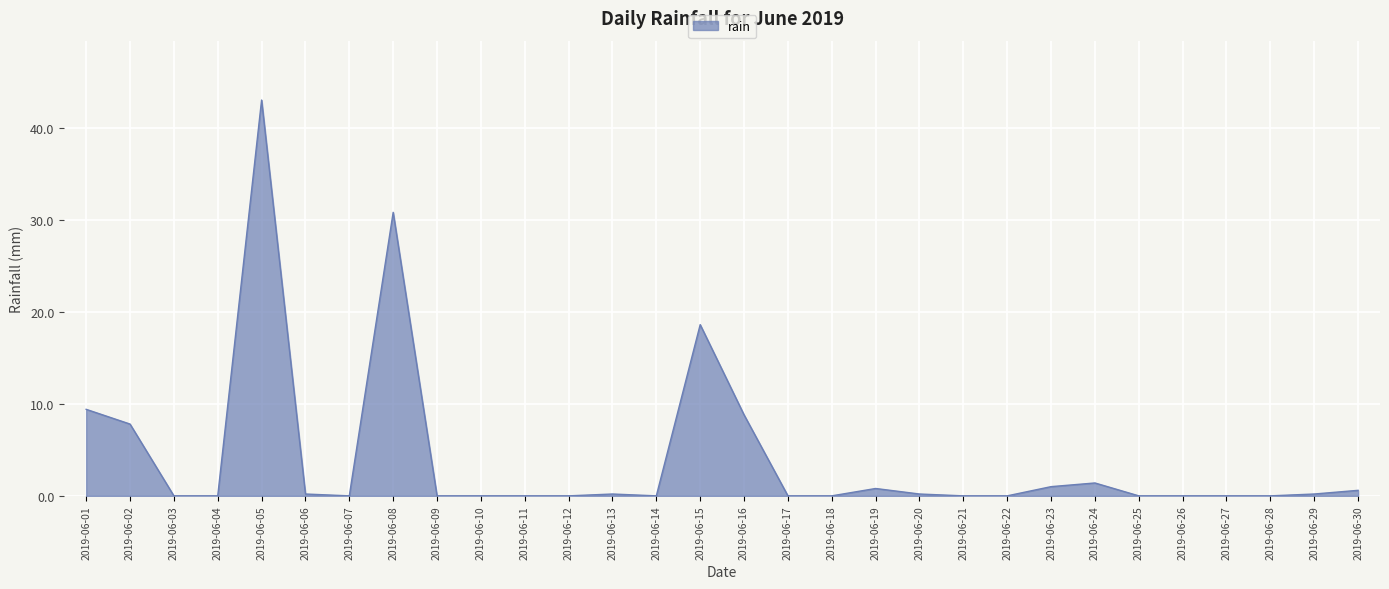

Reading left to right, list all the values displayed in this chart.

2019-06-01=9.4	2019-06-02=7.8	2019-06-03=0.0	2019-06-04=0.0	2019-06-05=43.0	2019-06-06=0.2	2019-06-07=0.0	2019-06-08=30.8	2019-06-09=0.0	2019-06-10=0.0	2019-06-11=0.0	2019-06-12=0.0	2019-06-13=0.2	2019-06-14=0.0	2019-06-15=18.6	2019-06-16=8.8	2019-06-17=0.0	2019-06-18=0.0	2019-06-19=0.8	2019-06-20=0.2	2019-06-21=0.0	2019-06-22=0.0	2019-06-23=1.0	2019-06-24=1.4	2019-06-25=0.0	2019-06-26=0.0	2019-06-27=0.0	2019-06-28=0.0	2019-06-29=0.2	2019-06-30=0.6